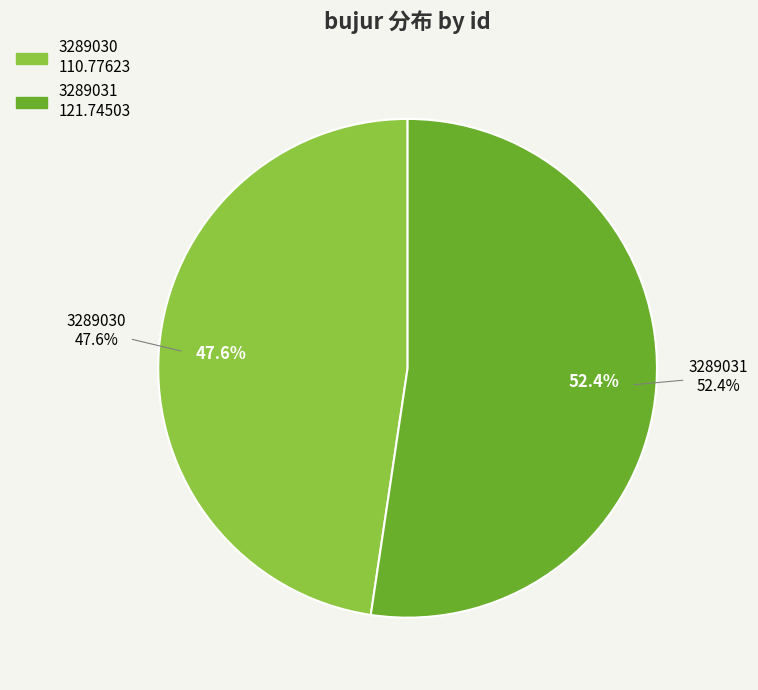

How many segments does this pie chart have?

2